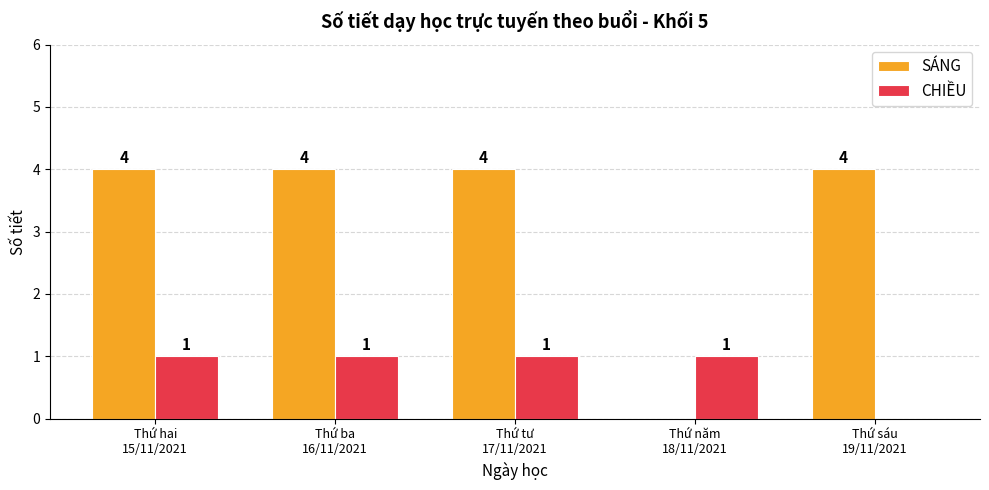

What is the maximum value shown in the chart?

4